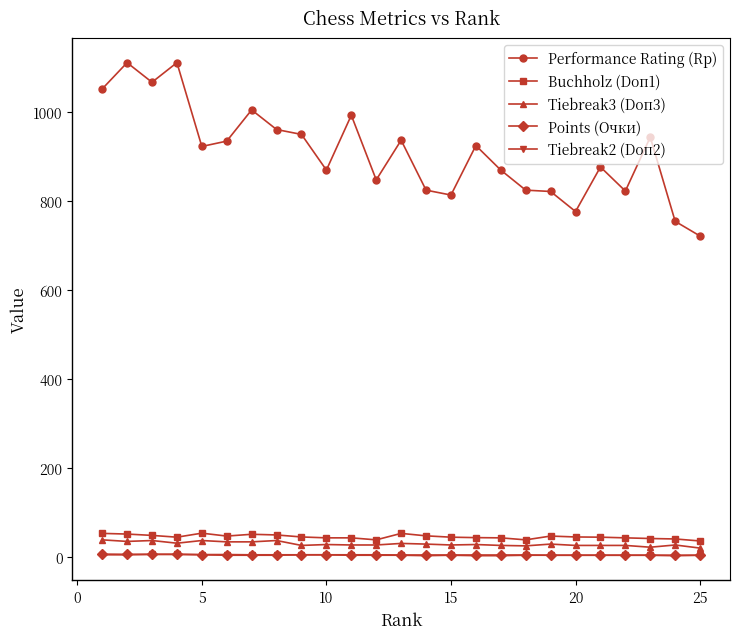

Which series has the widest spread of values?

Performance Rating (Rp)